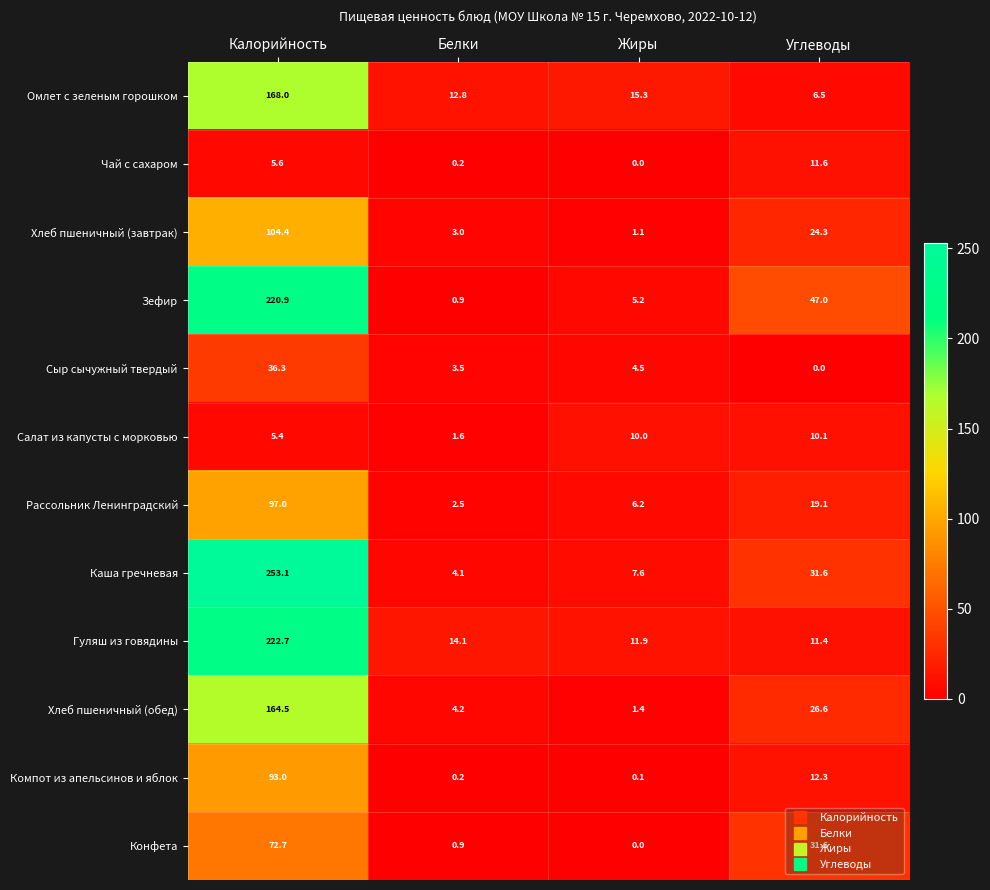

At which label does Каша гречневая first exceed 31?

Калорийность